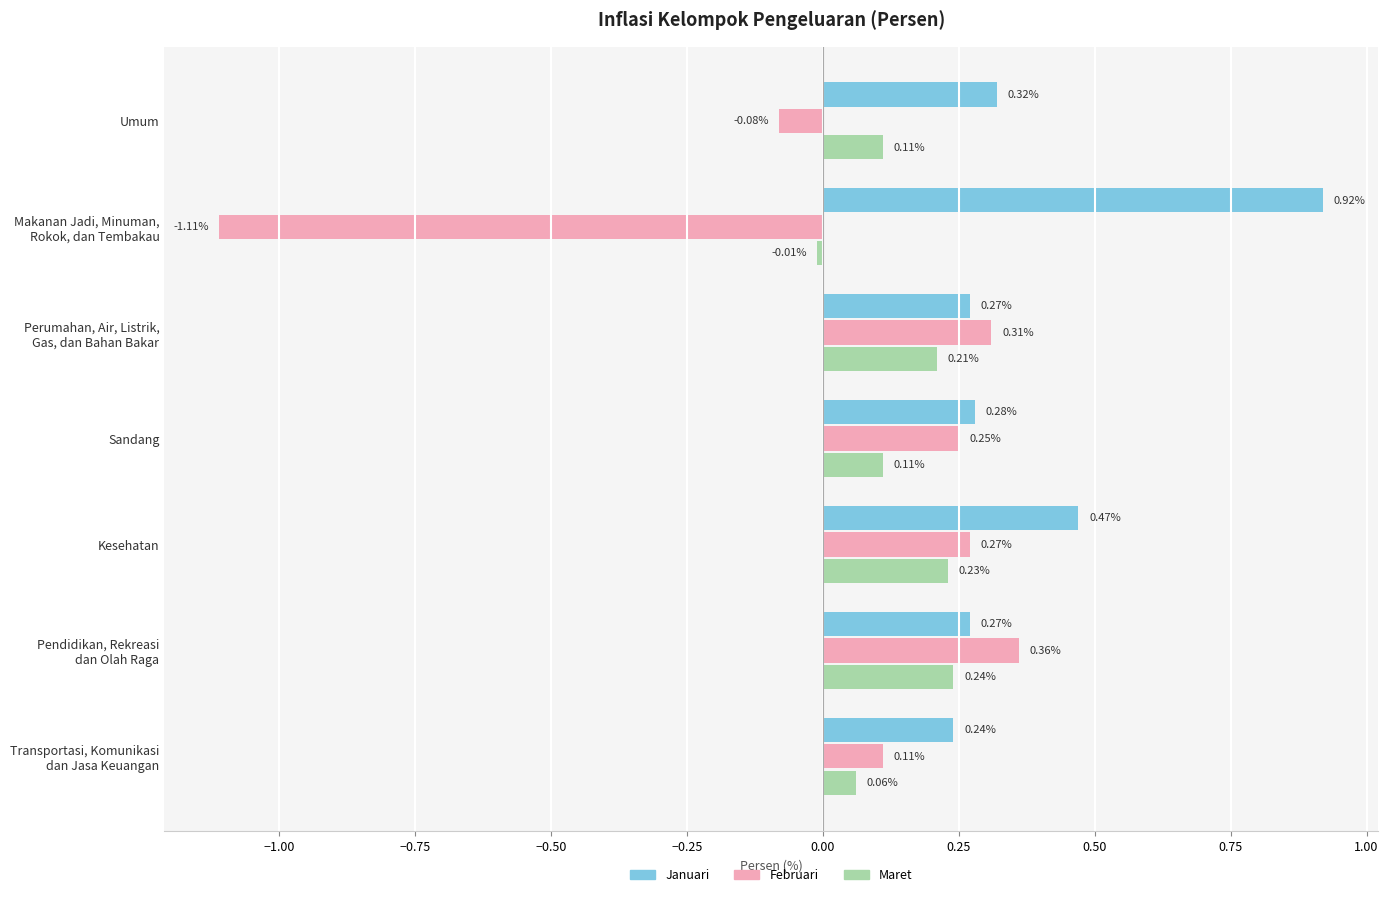

Rank the categories by Februari value from highest to lowest.

Pendidikan, Rekreasi
dan Olah Raga, Perumahan, Air, Listrik,
Gas, dan Bahan Bakar, Kesehatan, Sandang, Transportasi, Komunikasi
dan Jasa Keuangan, Umum, Makanan Jadi, Minuman,
Rokok, dan Tembakau